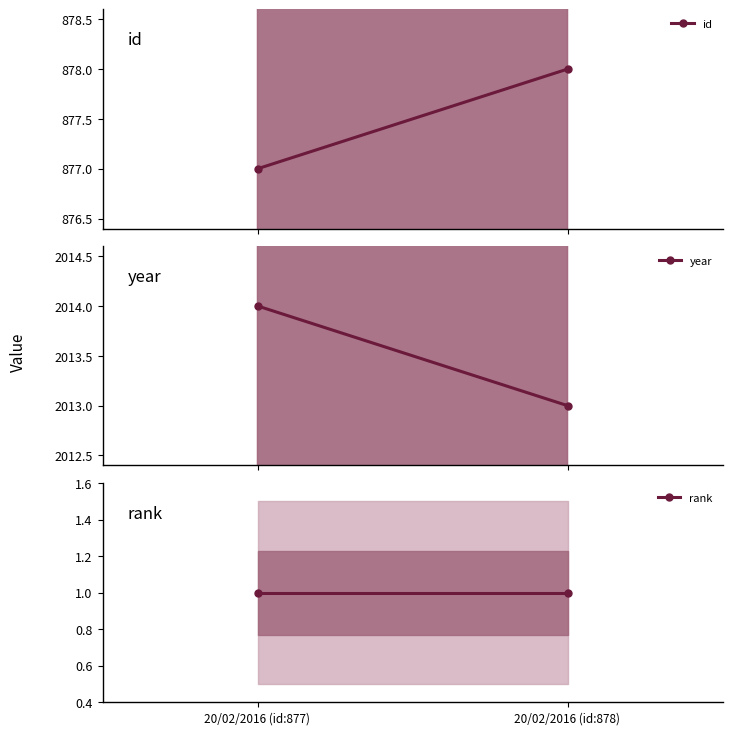

The value of year at 20/02/2016 (id:878) is 3323. True or false?

False